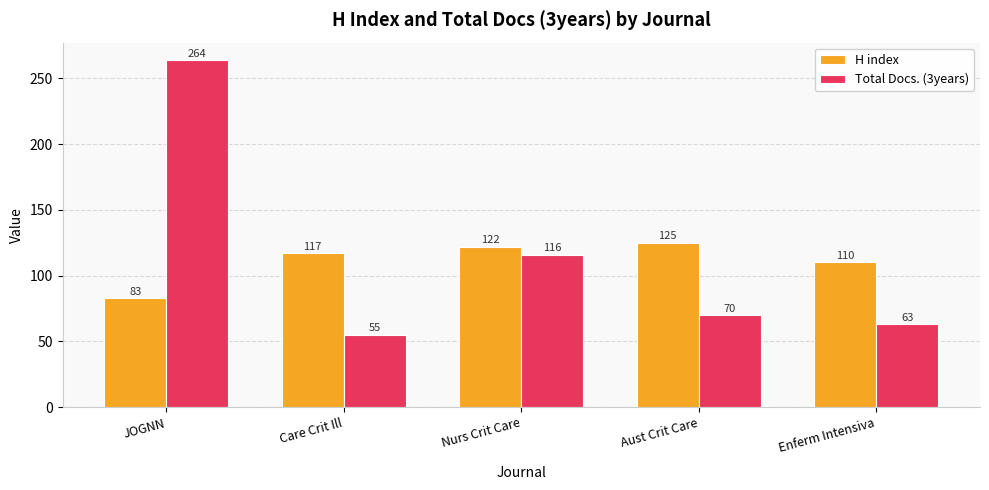

Count the number of categories in the chart.

5